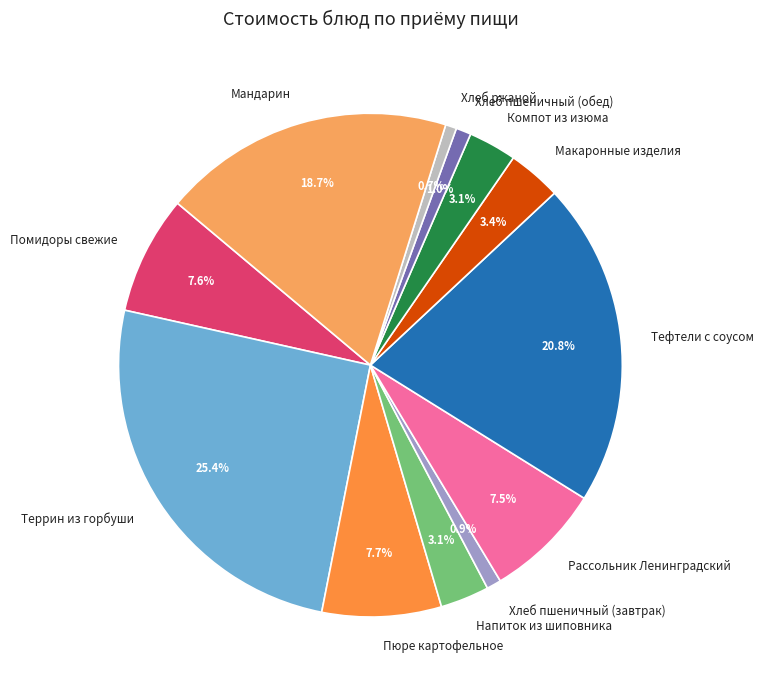

Between Хлеб пшеничный (завтрак) and Напиток из шиповника, which is larger?

Напиток из шиповника